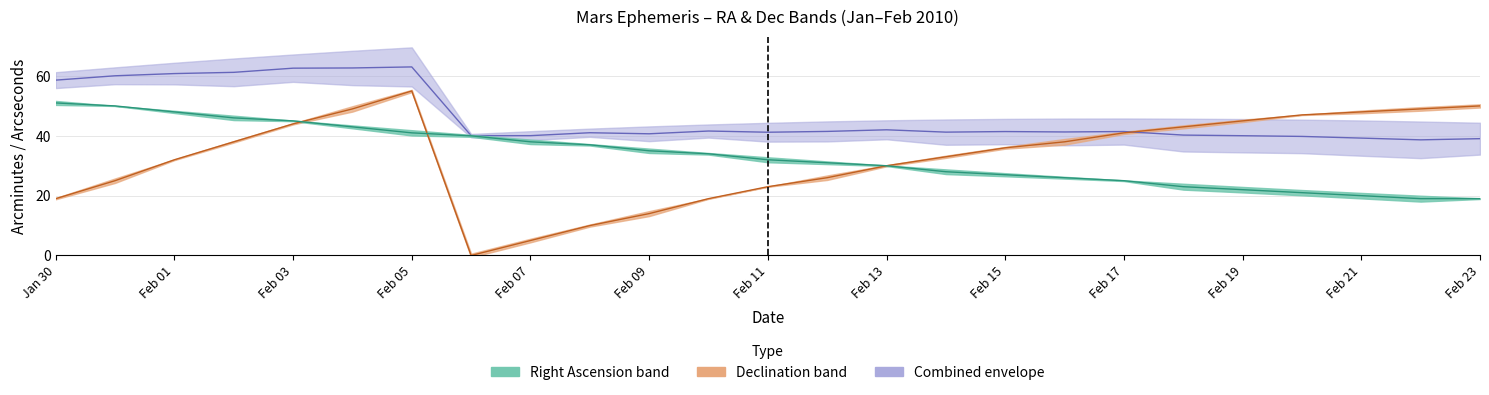

What is the sum of the Dec_min values at Feb 08 and Feb 23?

60